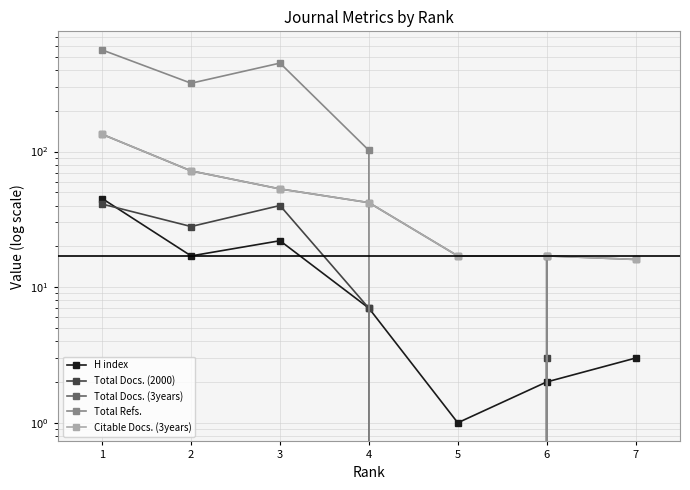

How many values in the Total Refs. series exceed 102?

3